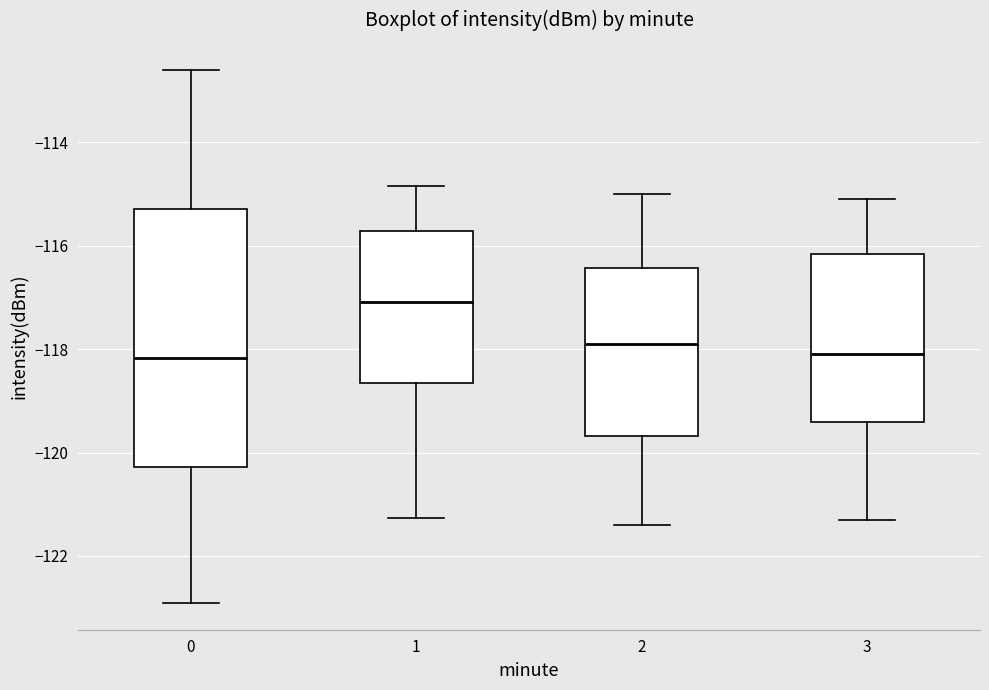

Where does the upper whisker of the box at x = 2 end on the y-axis? The values are not printed on the chart, so give them approximately, as read against the axis.

-115.0